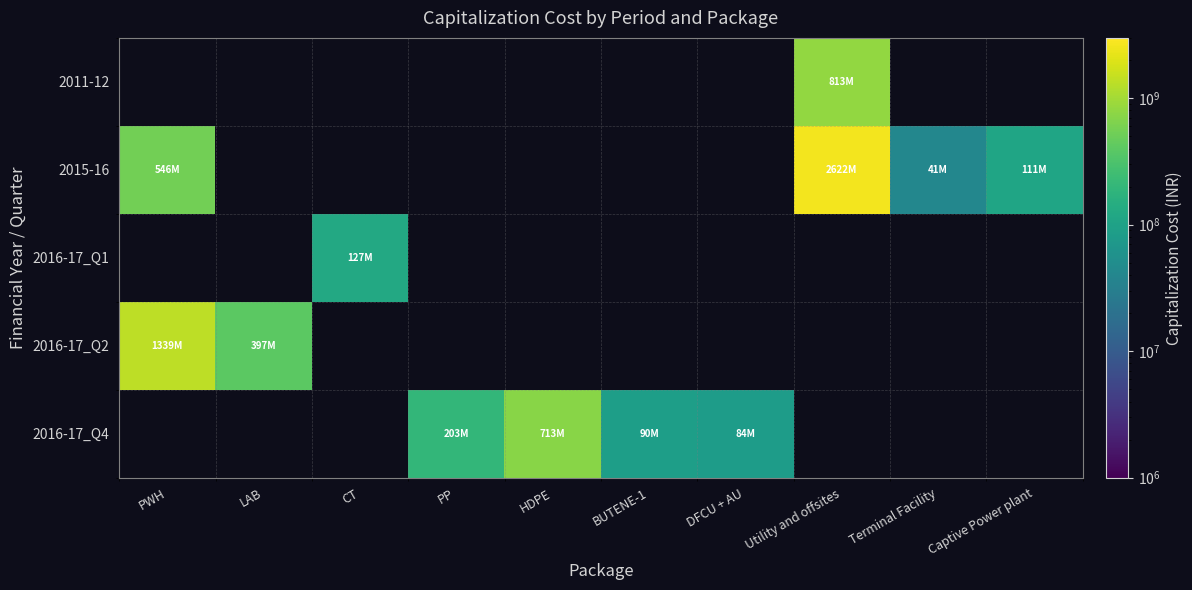

How many distinct data groups are displayed?

5